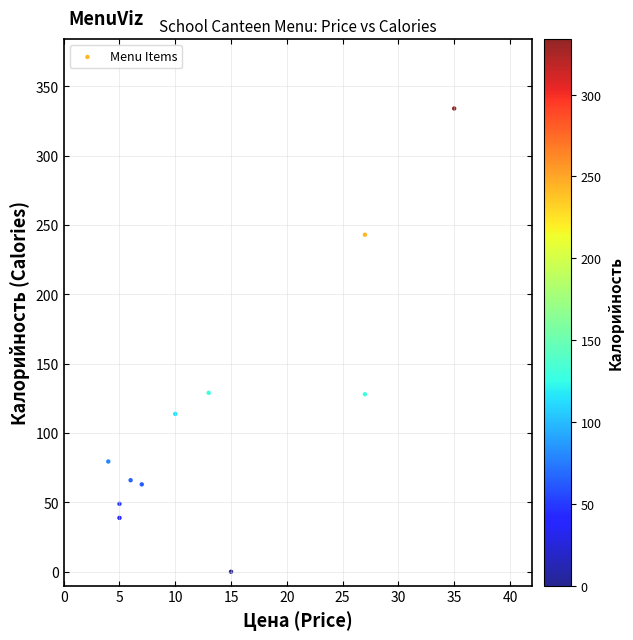

What is the range of Y values (max minus min)?

334.0